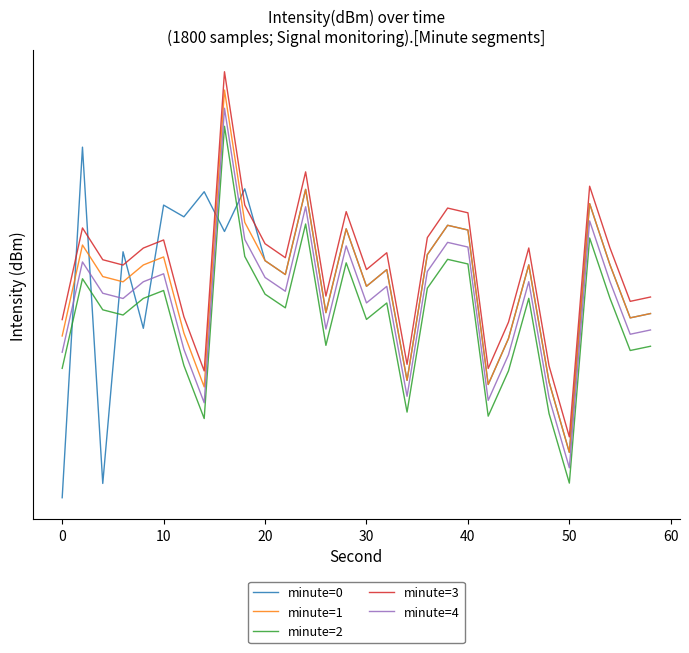

At 60, list the series in order from smallest to largest.

minute=2, minute=4, minute=1, minute=3, minute=0